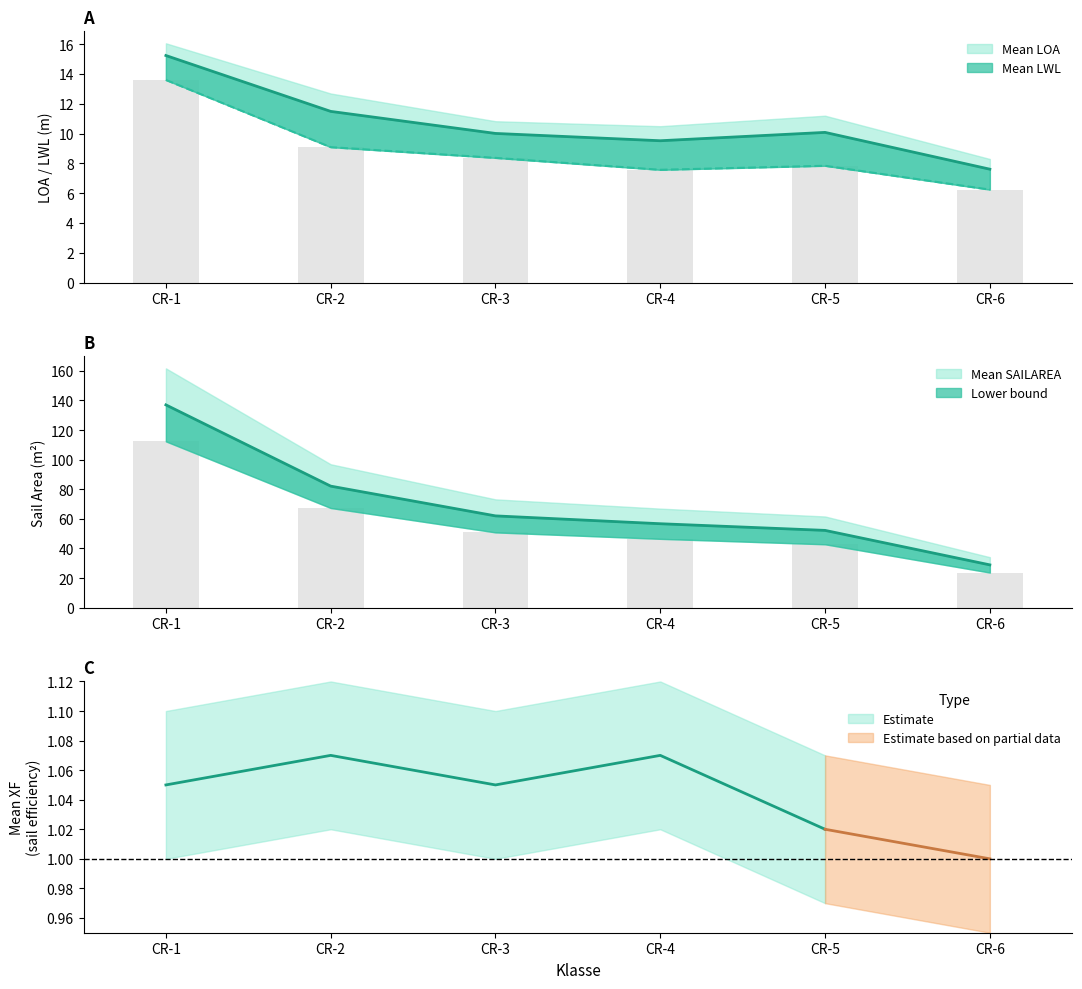

What is the spread (max minus min) of values at CR-3?

53.6